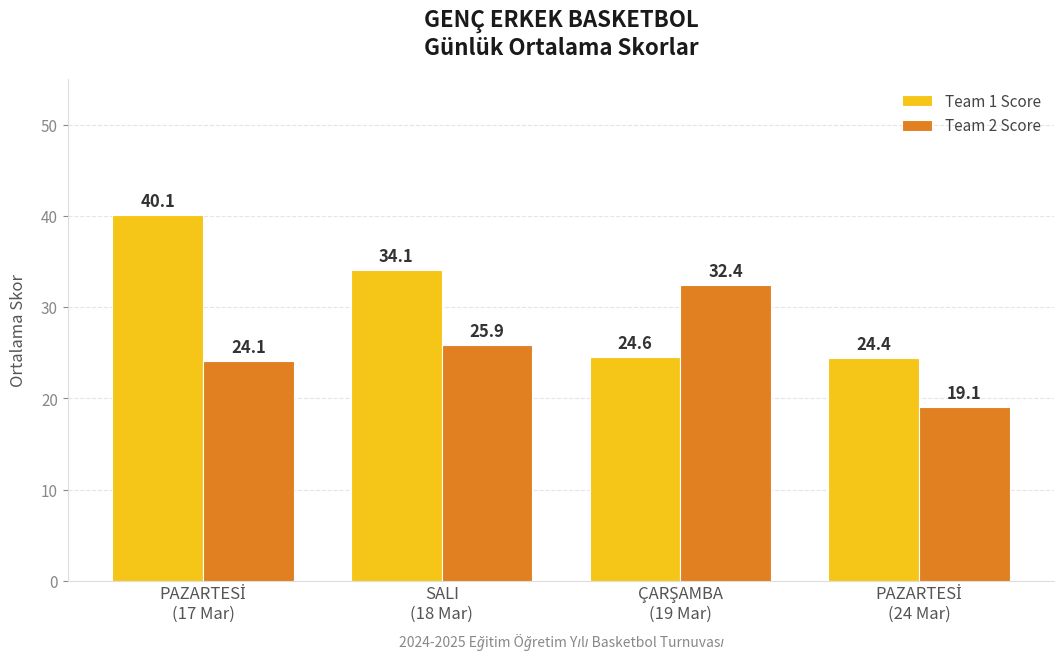

List the series in order of their overall mean, lowest first.

Team 2 Score, Team 1 Score